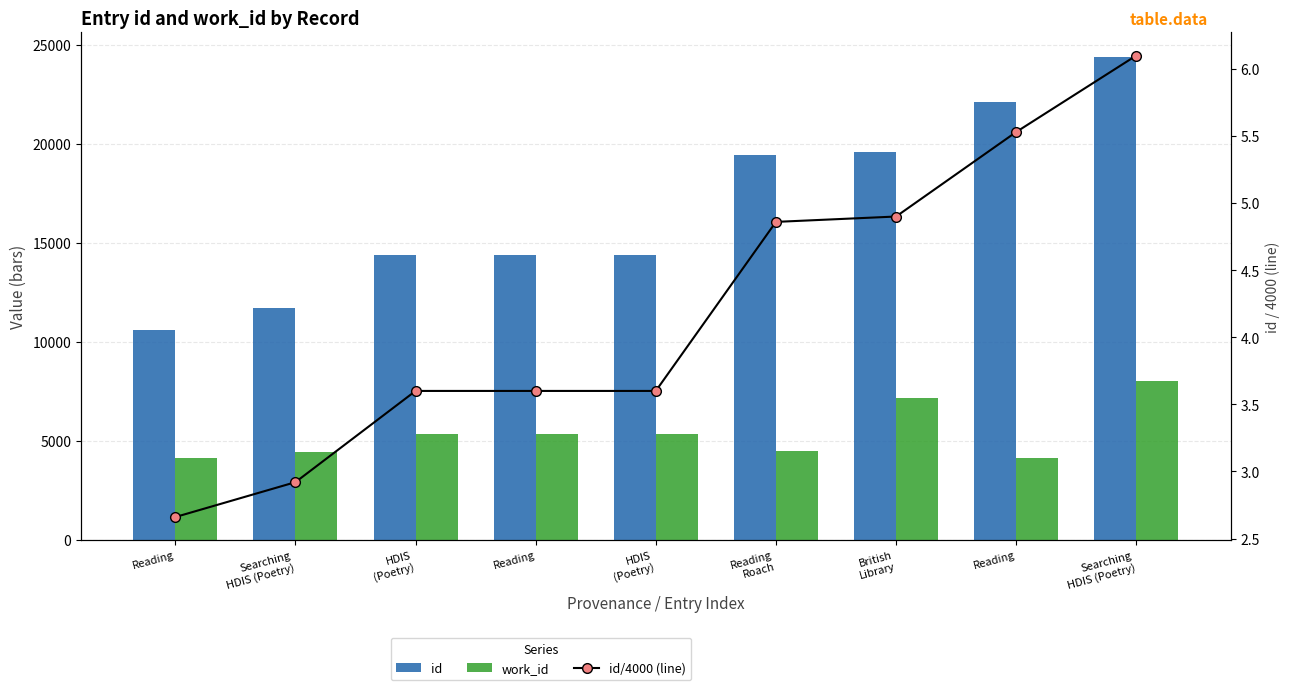

Is it true that work_id equals 8019.0 at Searching
HDIS (Poetry)?

True